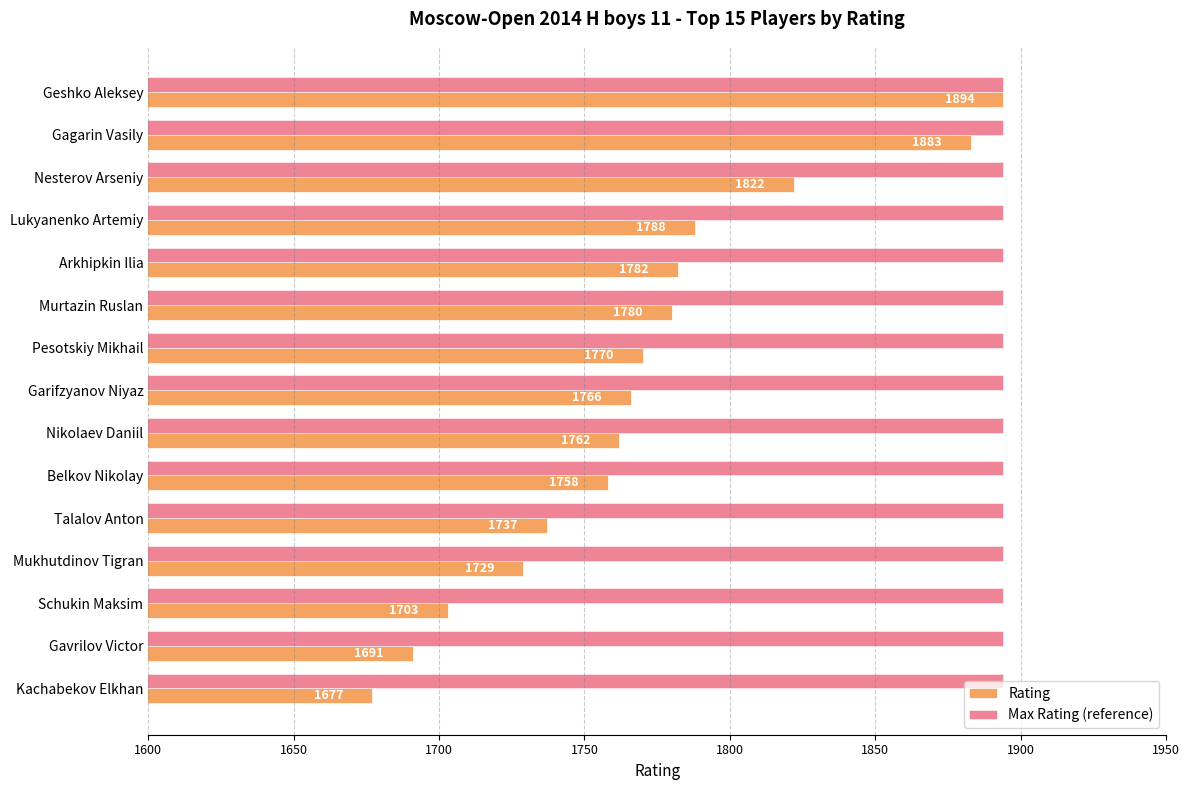

What is the difference between the maximum and minimum values in the Rating series?

217